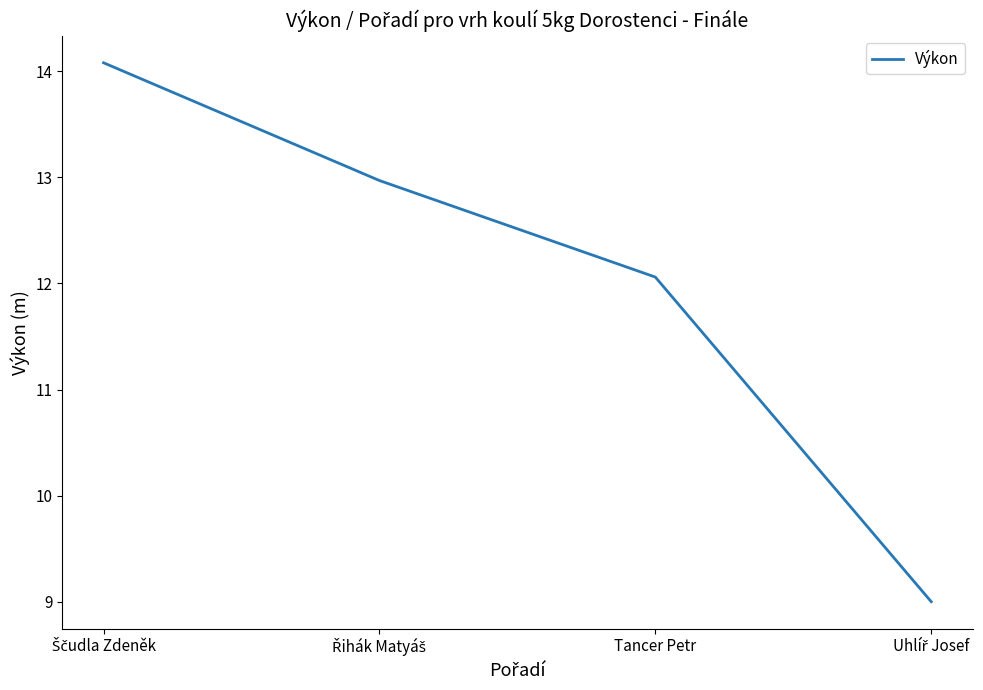

Is it true that the value at Tancer Petr is 16.3?

False